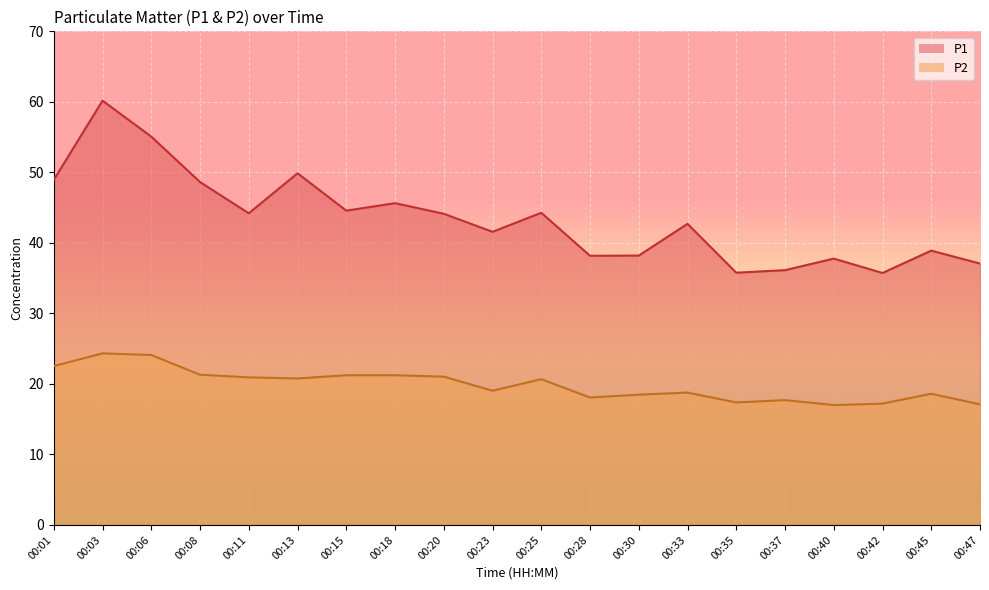

At which category is the sum across all series the highest?

00:03